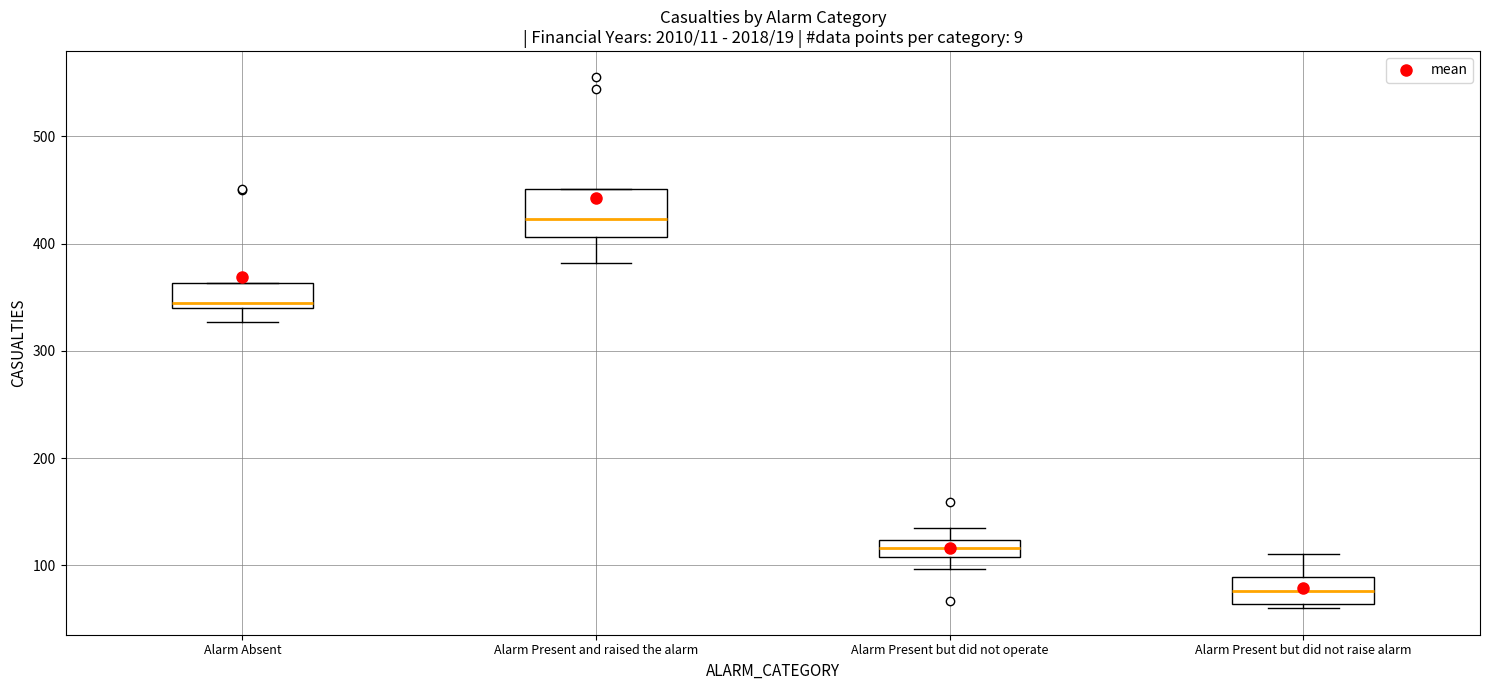

Reading left to right, read every box against the y-axis: the position of its median line, the range the box covers, and the ends of its whiskers. The values are not printed on the chart, so give them approximately, as read against the axis.

Alarm Absent: median 350, box 340 to 360, whiskers 330 to 360
Alarm Present and raised the alarm: median 420, box 410 to 450, whiskers 380 to 450
Alarm Present but did not operate: median 120 (inside the box), box 110 to 120, whiskers 100 to 140
Alarm Present but did not raise alarm: median 80, box 60 to 90, whiskers 60 (just below the box's lower edge) to 110